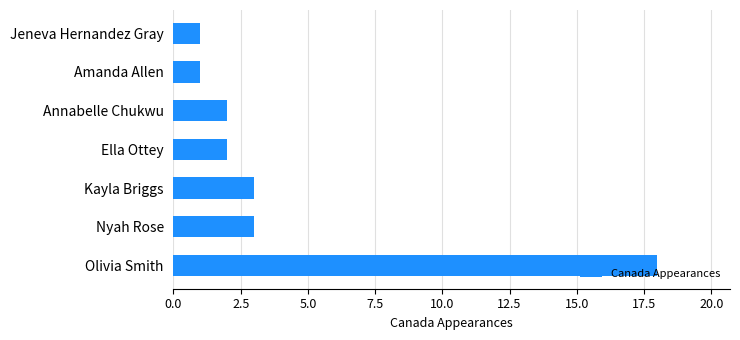

True or false: the data shows 4 at Nyah Rose.

False